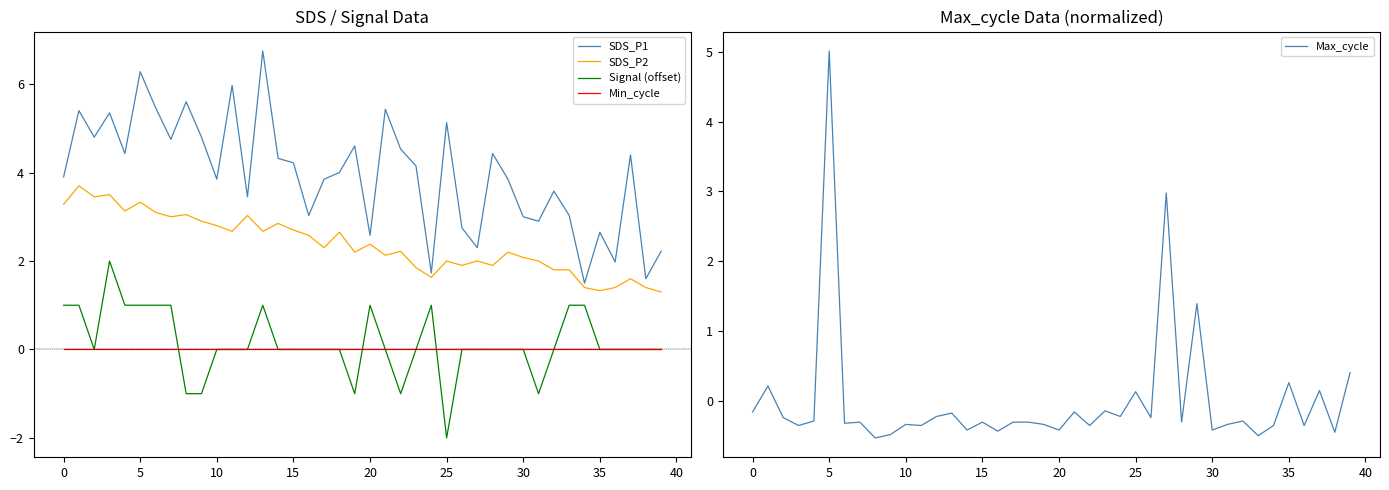

What is the spread (max minus min) of values at 23?

4.3